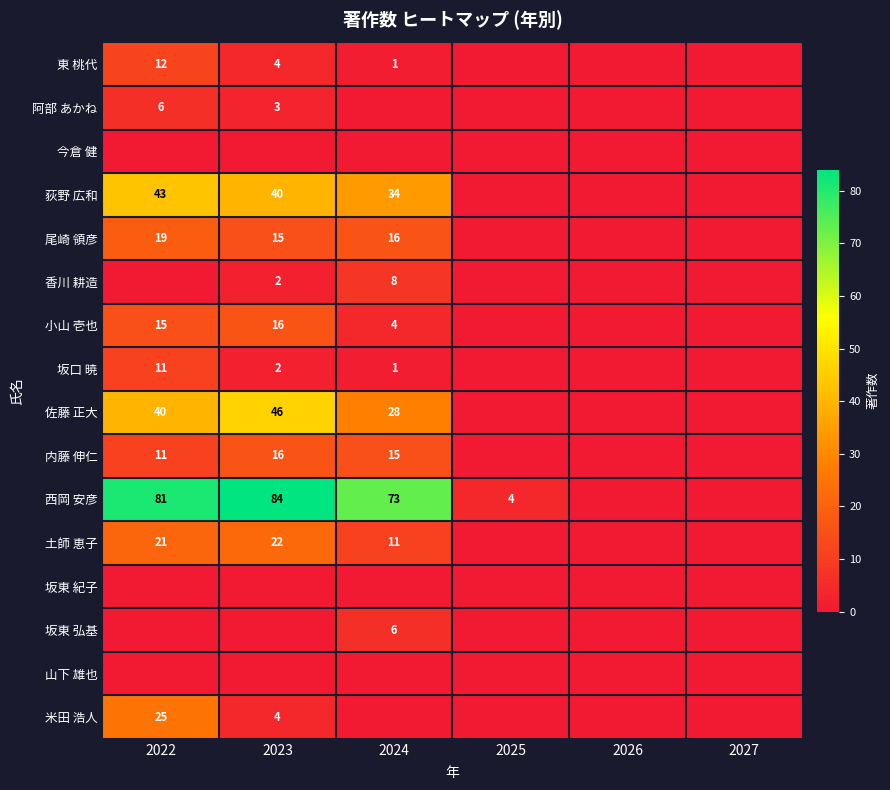

True or false: 土師 恵子 has a value of 8 at 2023.

False